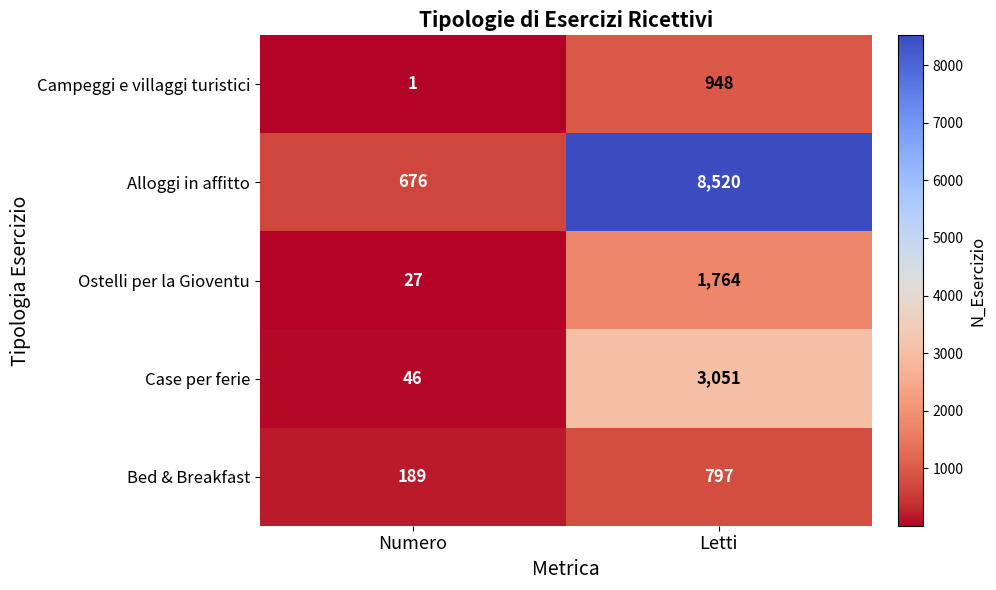

At which category is the sum across all series the highest?

Letti